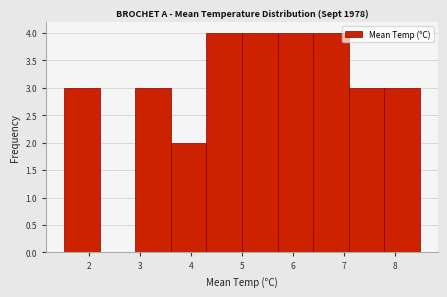

Reading left to right, transcribe this chart: for each bar, give the range it covers on the x-axis and its height. The values are not printed on the chart, so give them approximately, as read against the axis.

1.5 to 2.2: 3
2.2 to 2.9: 0
2.9 to 3.6: 3
3.6 to 4.3: 2
4.3 to 5.0: 4
5.0 to 5.7: 4
5.7 to 6.4: 4
6.4 to 7.1: 4
7.1 to 7.8: 3
7.8 to 8.5: 3